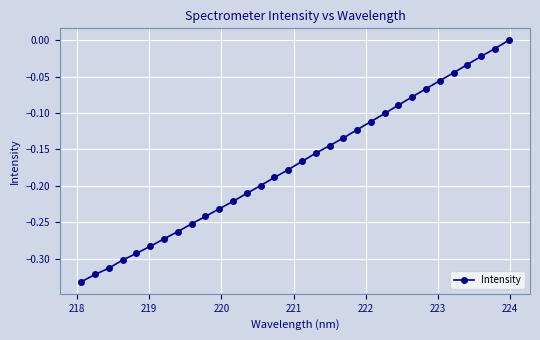

Count the number of categories in the chart.

32